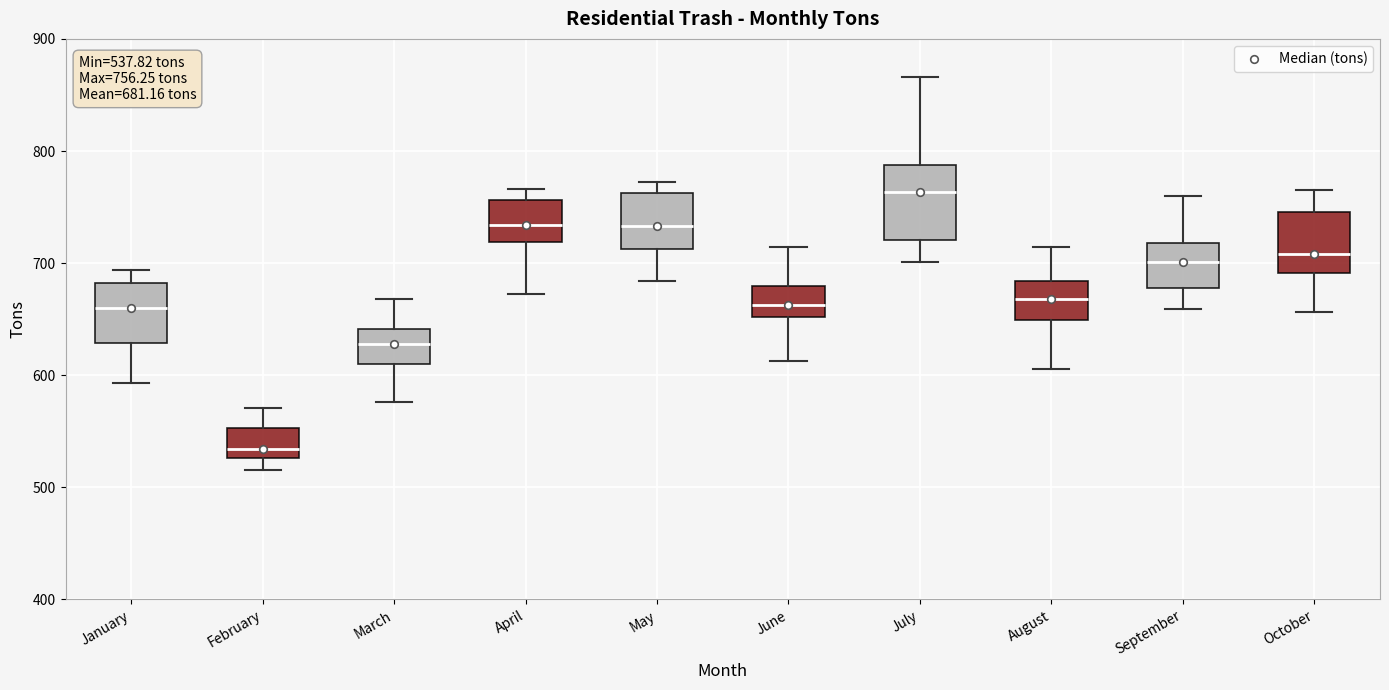

Which box's median line is the highest?

July